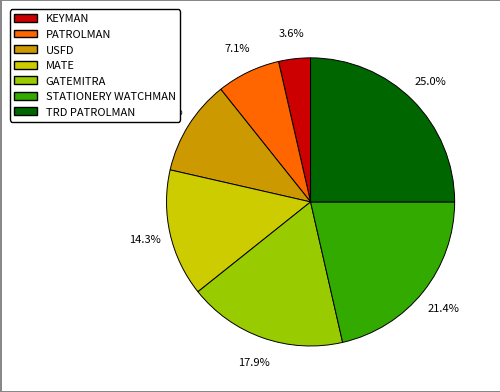

To the nearest percent, what percentage of the pie is KEYMAN?

4%